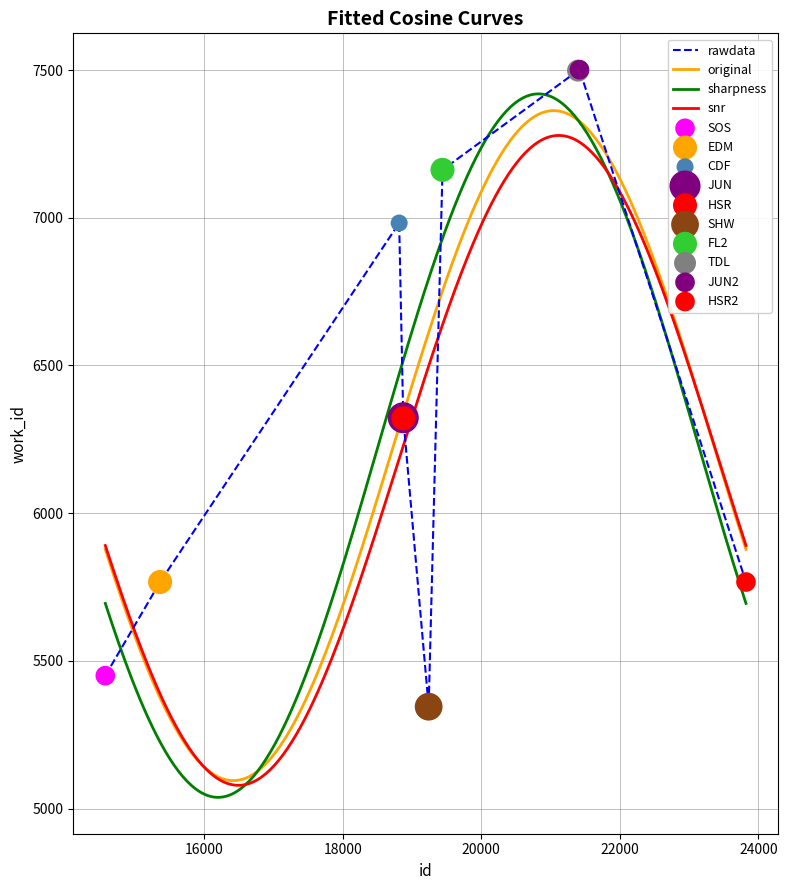

What is the ratio of the value at 21397 to the value at 15362?

1.3